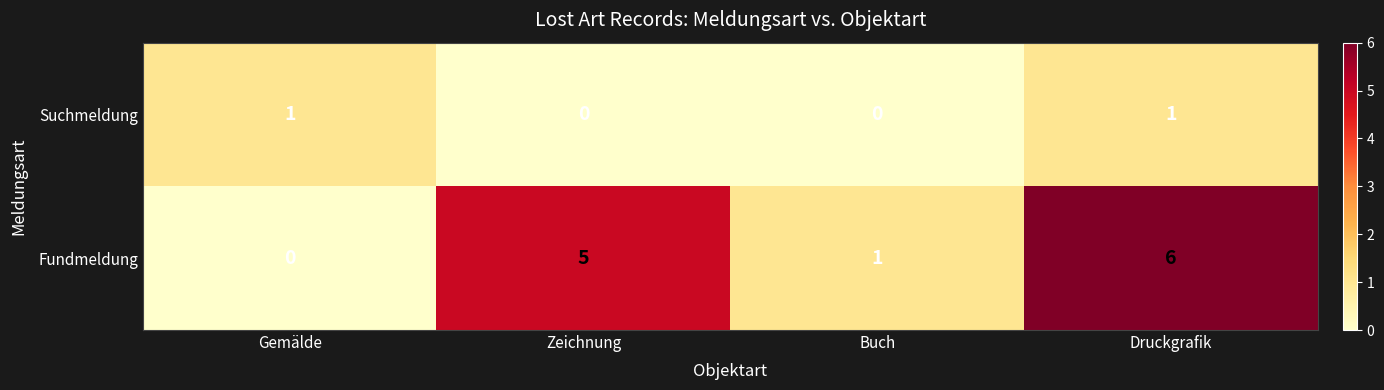

At which label does Fundmeldung reach its peak?

Druckgrafik